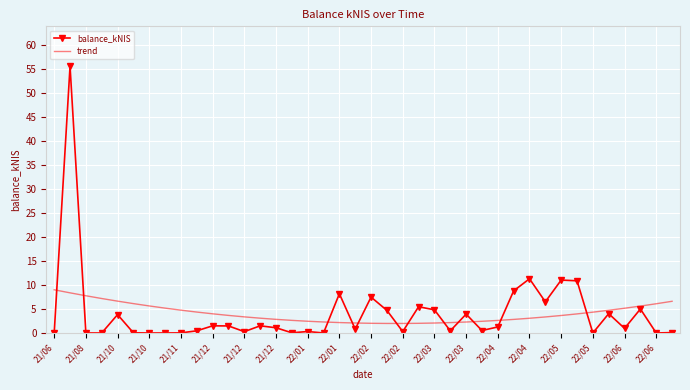

List the series in order of their peak value, lowest first.

trend, balance_kNIS